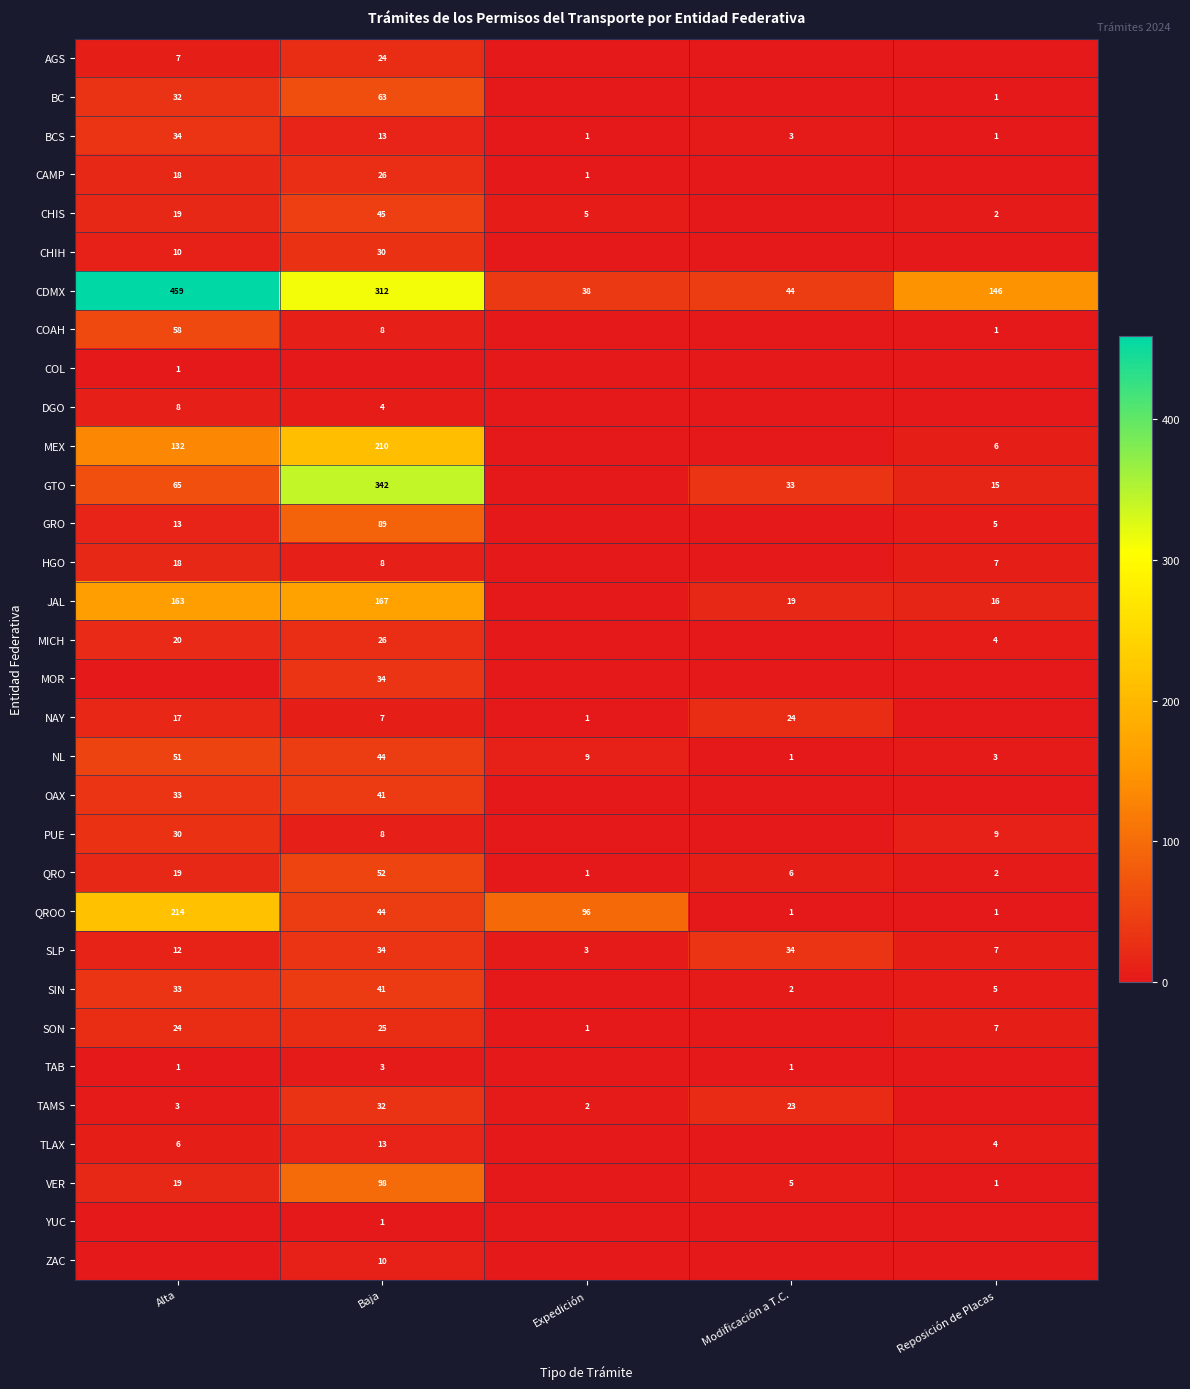

What value does the NL series have at Baja, to the nearest 5?

45